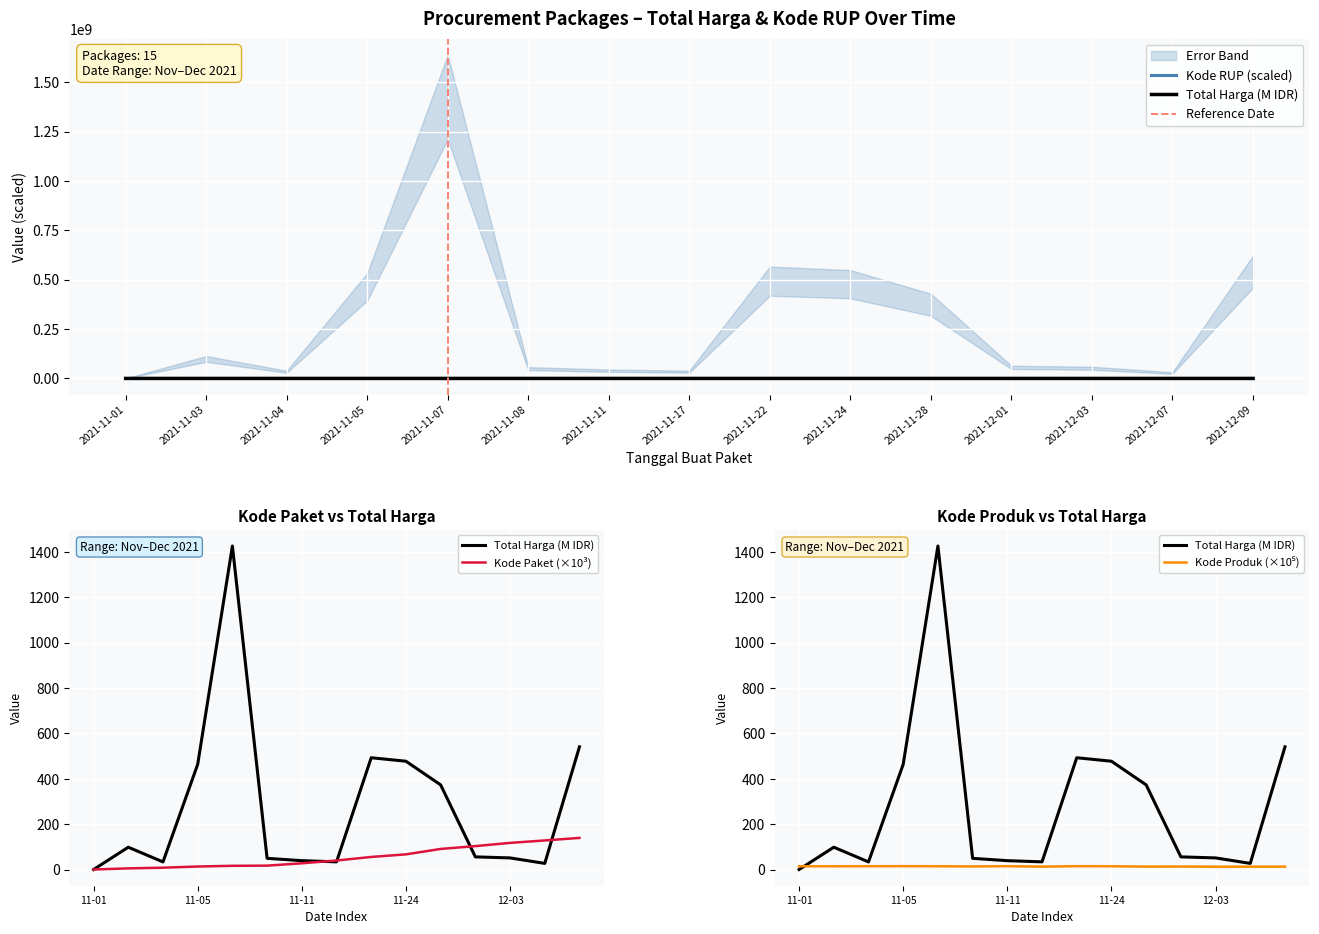

At 2021-11-28, list the series in order from largest to smallest.

Kode RUP, Total Harga, Kode Paket, Kode Produk